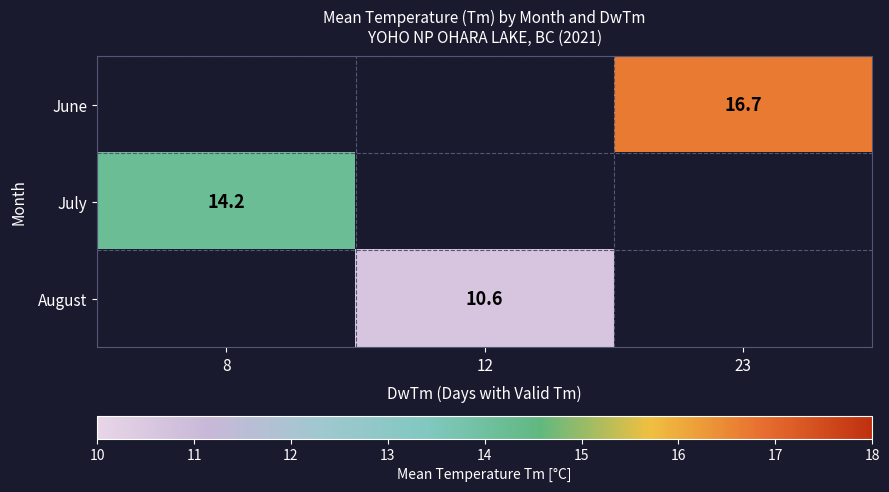

The value of August at 12 is 5.4. True or false?

False